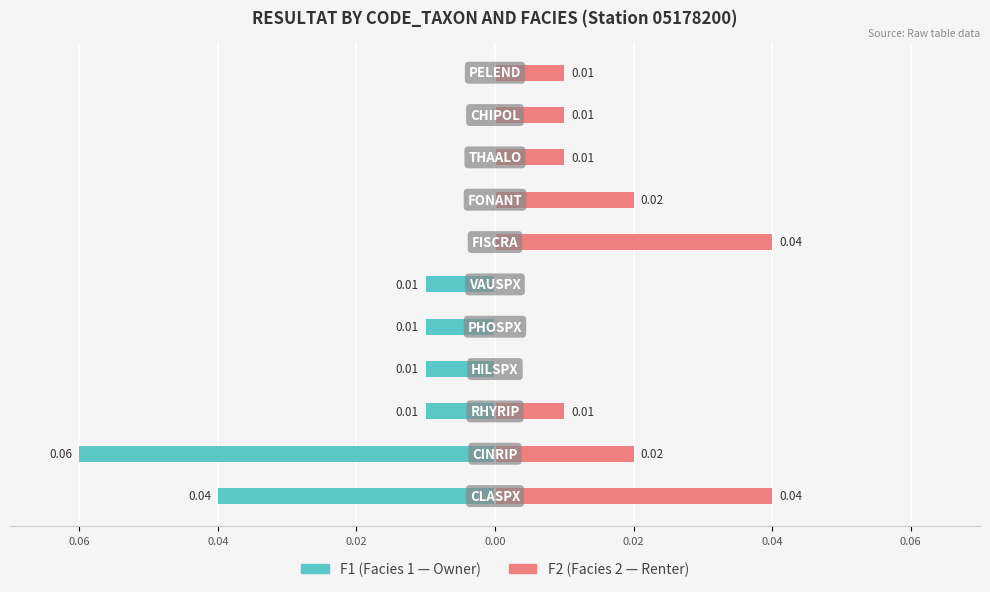

Between 0.04 and 0.04, which is larger?

0.04